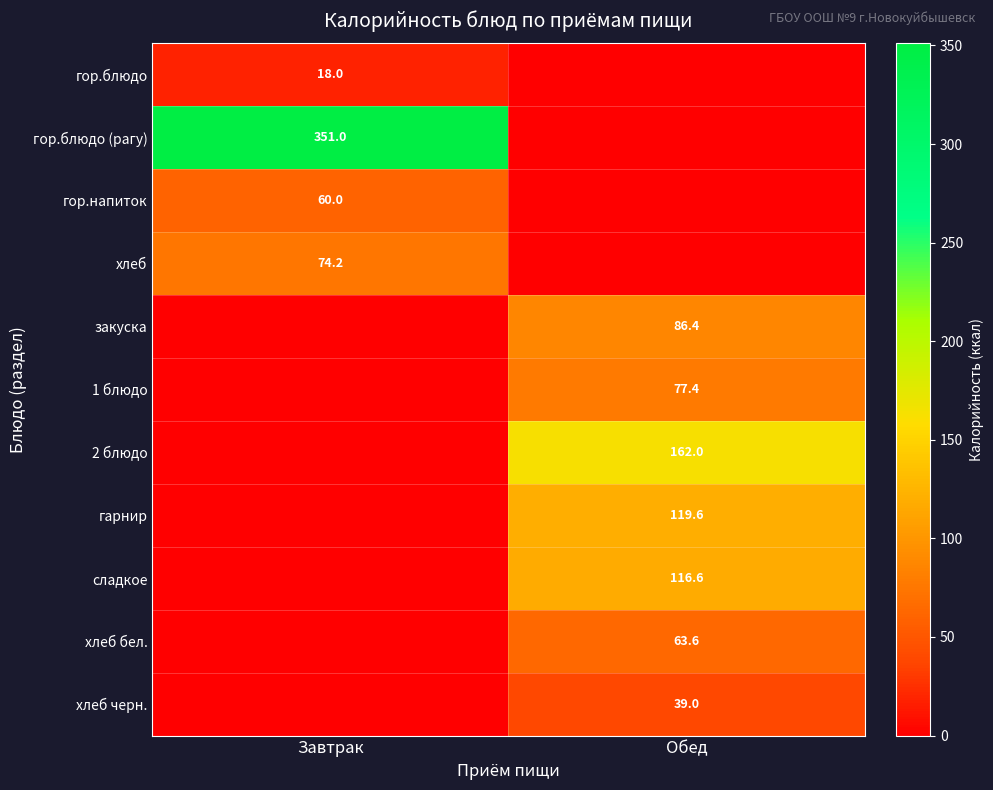

Is it true that закуска equals 114.5 at Обед?

False